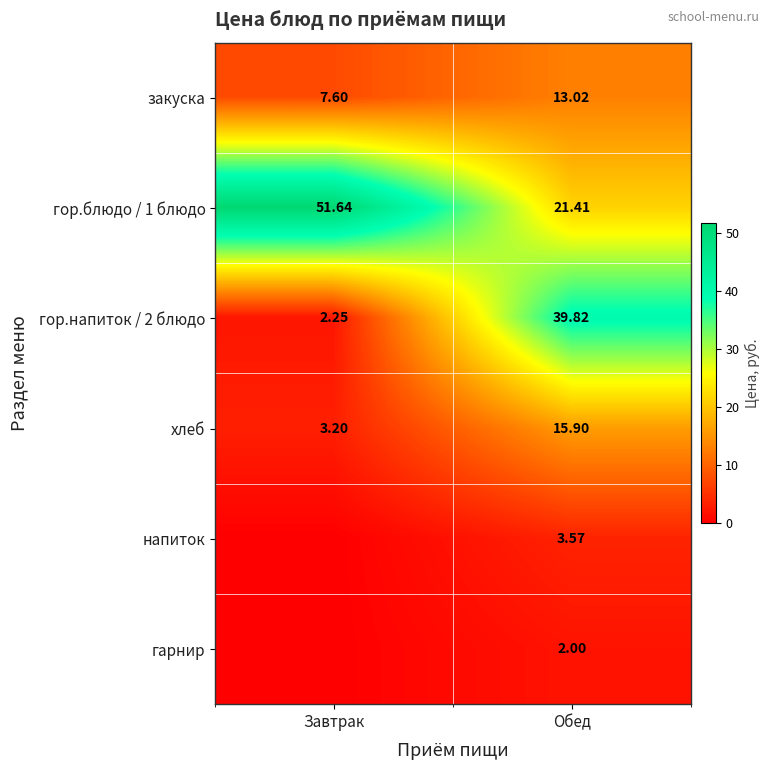

Rank the categories by гор.напиток / 2 блюдо value from lowest to highest.

Завтрак, Обед